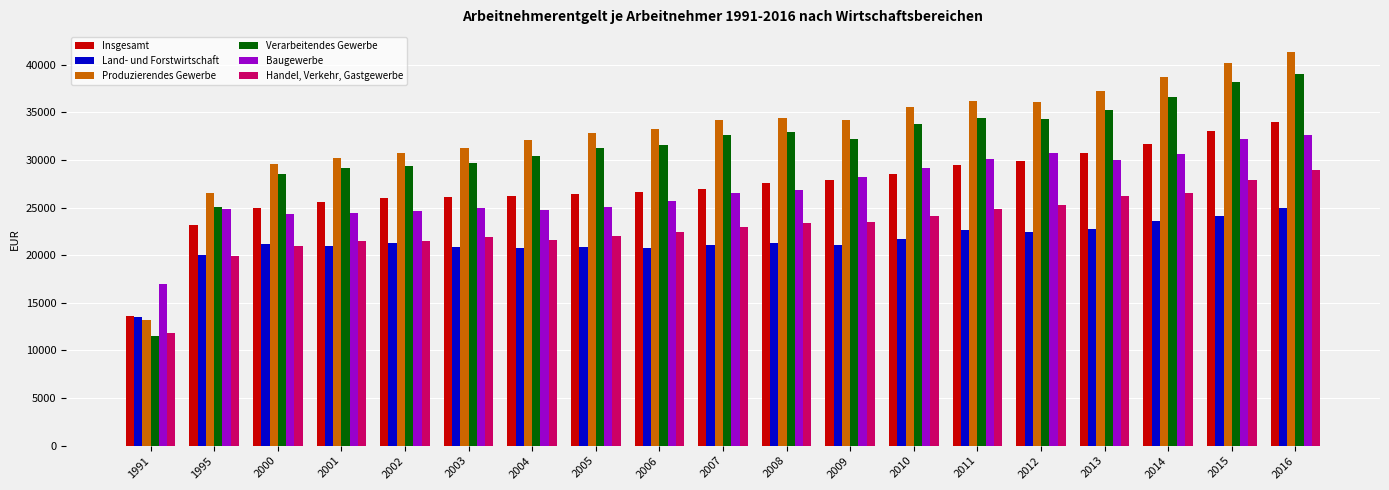

At which category is the sum across all series the highest?

2016